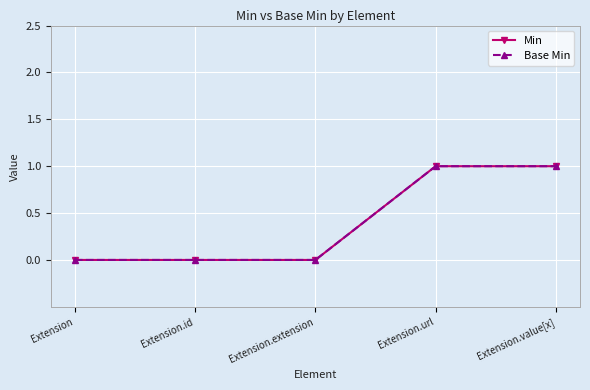

Does the chart have visible grid lines?

Yes